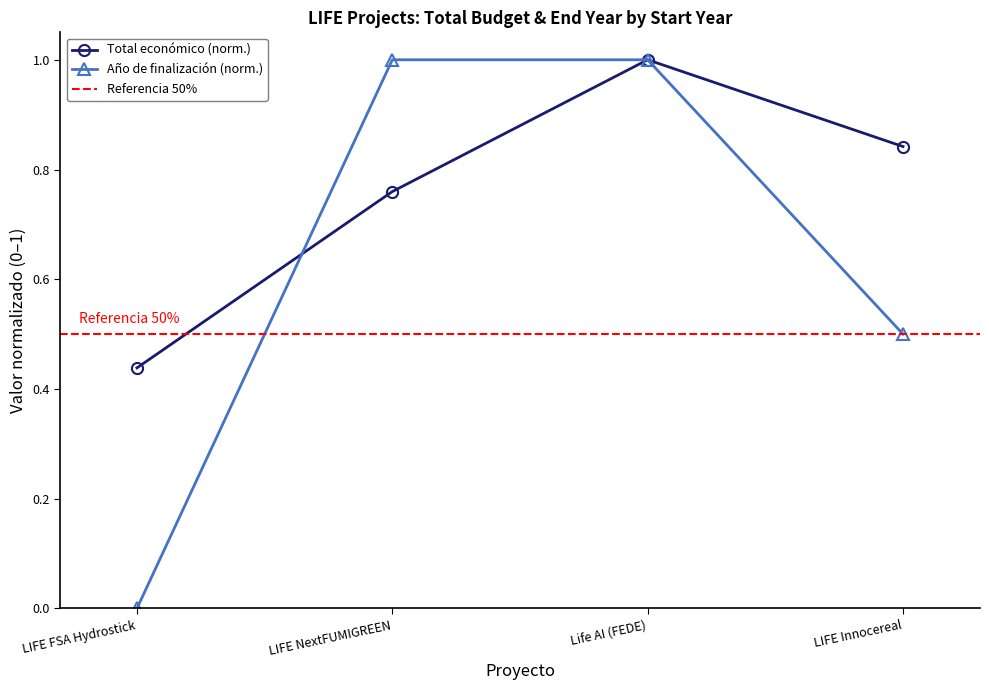

Is it true that Total económico (norm.) equals 0.4 at LIFE NextFUMIGREEN?

False